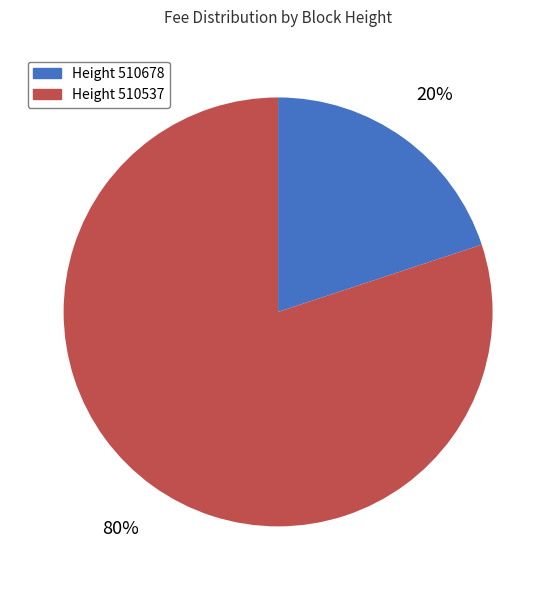

Which category has the smallest portion of the pie?

Height 510678